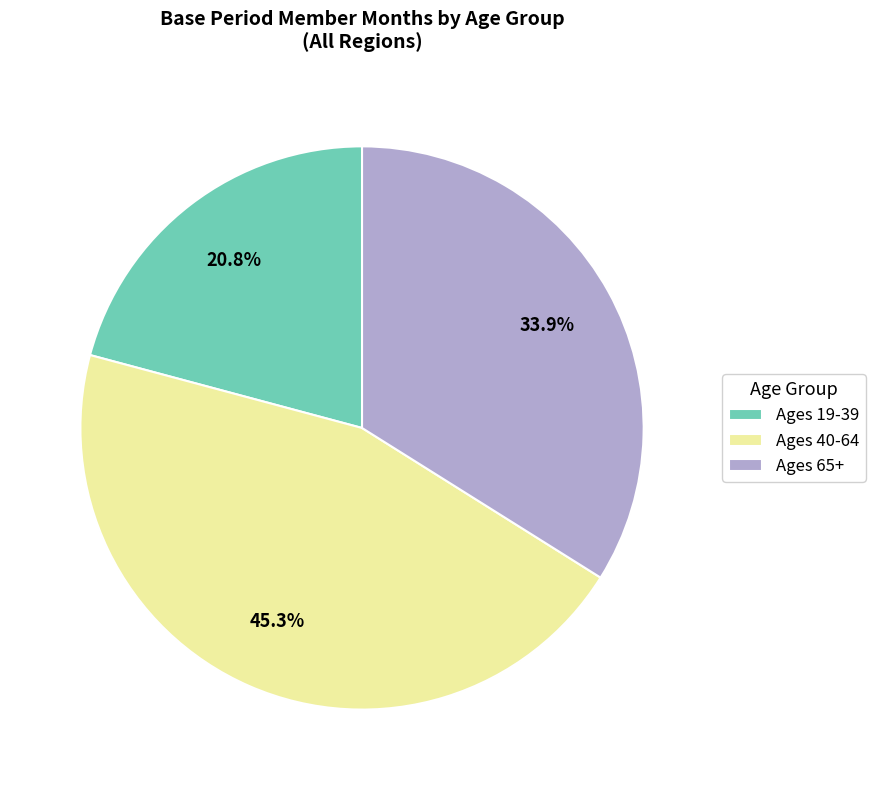

Does Ages 40-64 account for over 50% of the chart?

No